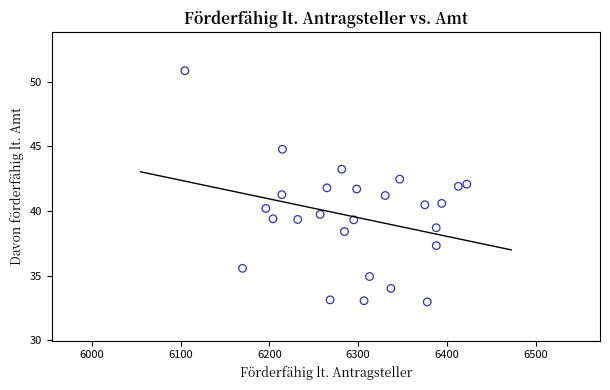

What is the range of X values (max minus min)?

317.4